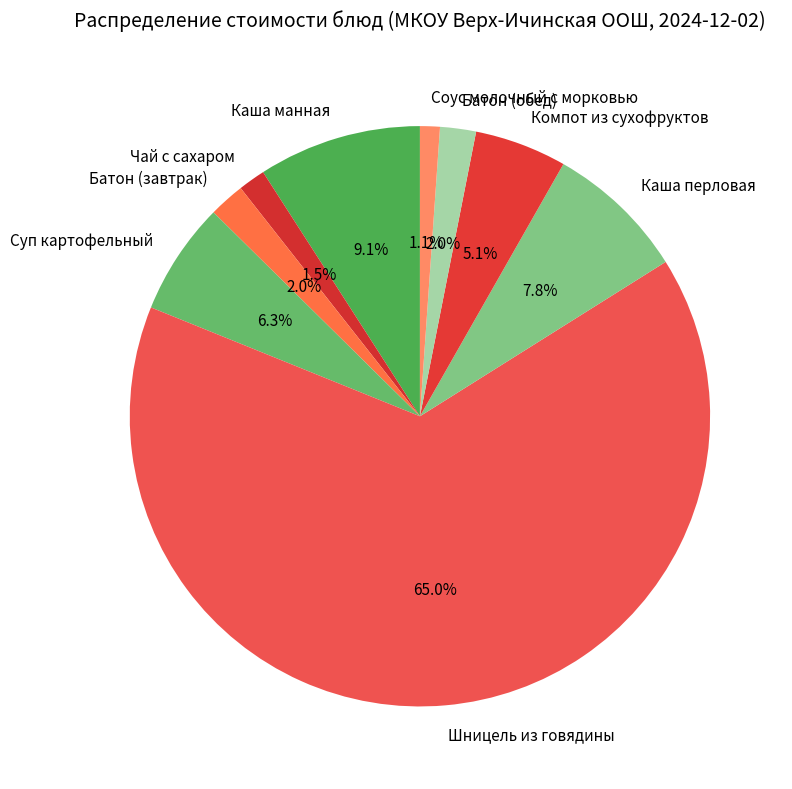

To the nearest percent, what is the average slice percentage?

11%